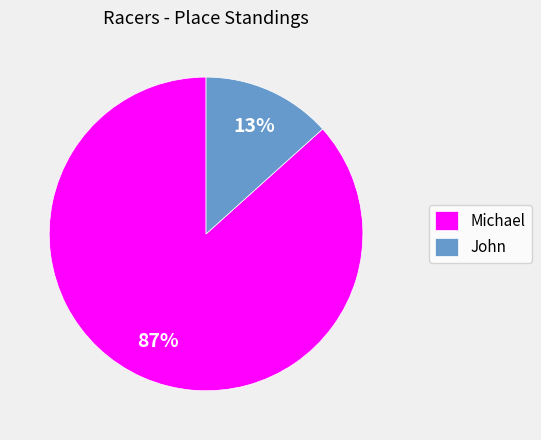

Is John the majority of the pie?

No